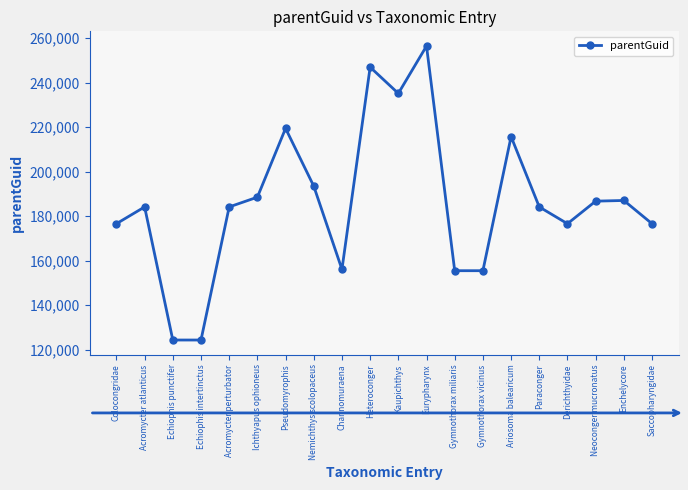

At which category does the data reach its first local peak?

Acromycter atlanticus